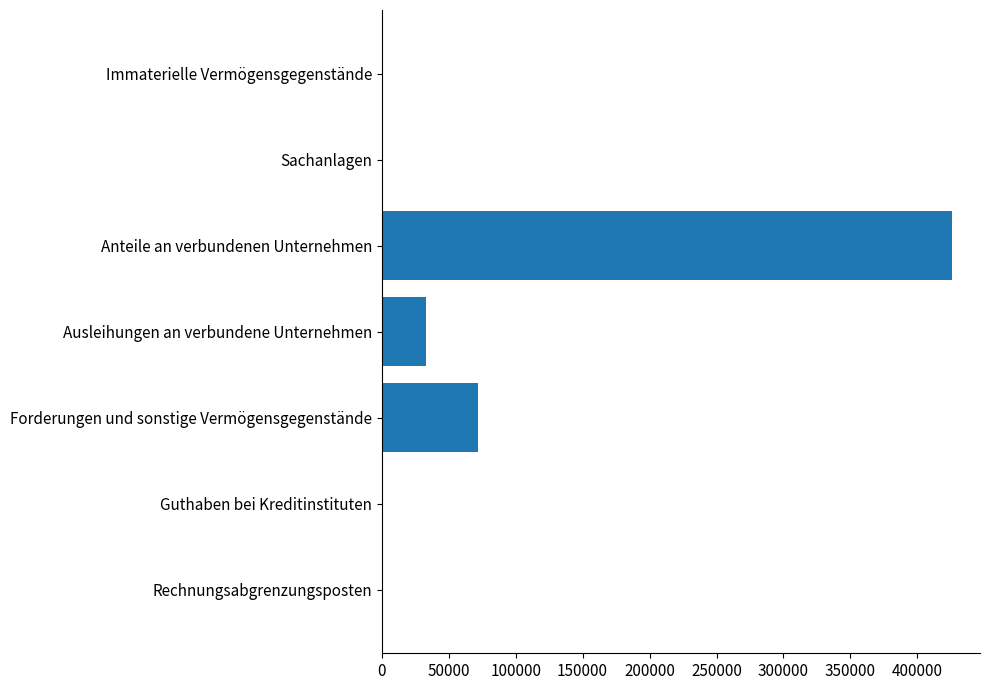

What is the sum of the values at Forderungen und sonstige Vermögensgegenstände and Ausleihungen an verbundene Unternehmen?

104520